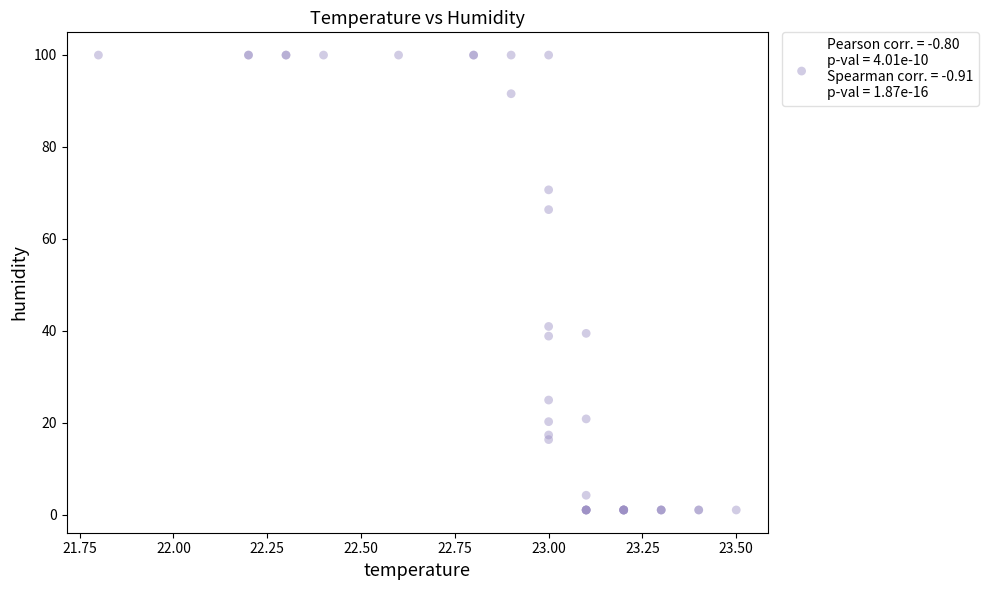

What Y value in the scatter plot is closest to 50?

40.9